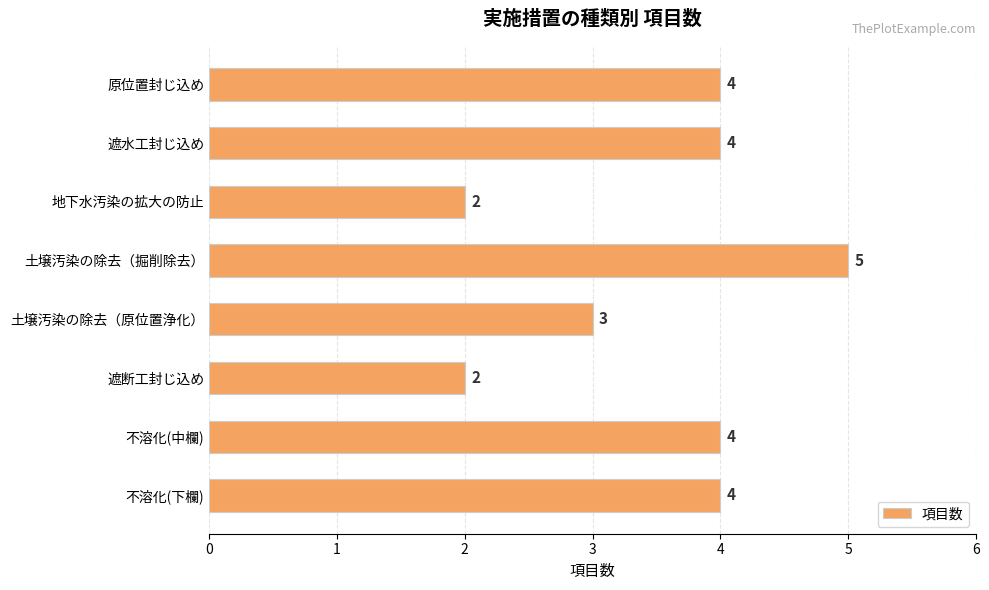

What is the difference between the maximum and second lowest values?

3